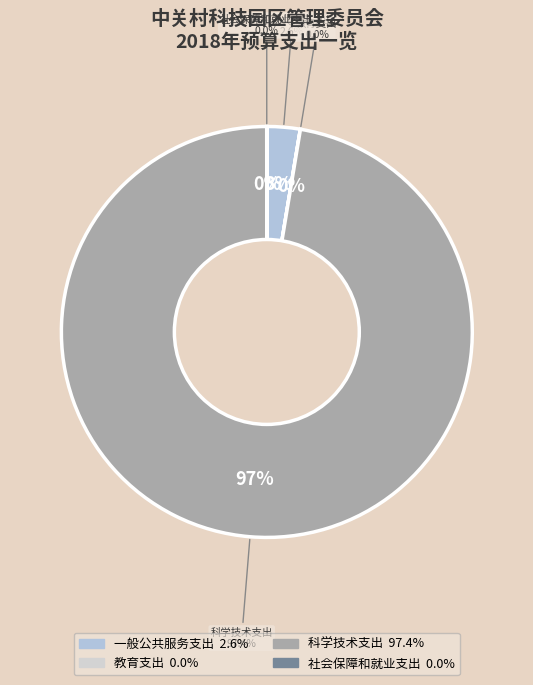

What is the majority slice?

科学技术支出